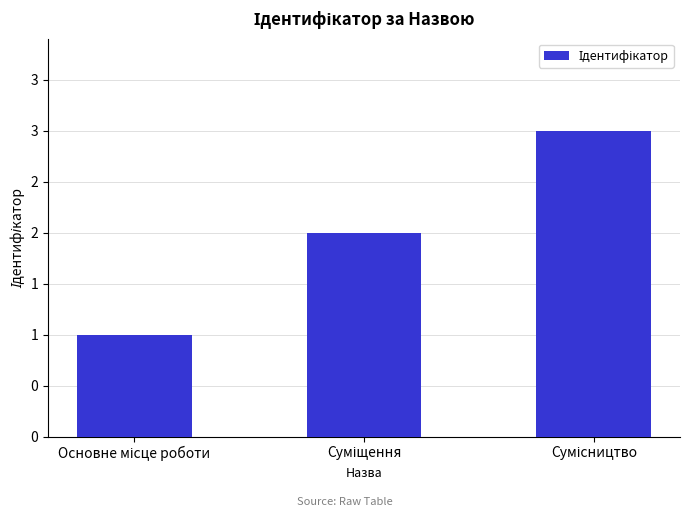

Reading left to right, extract all data points from this chart.

1	2	3